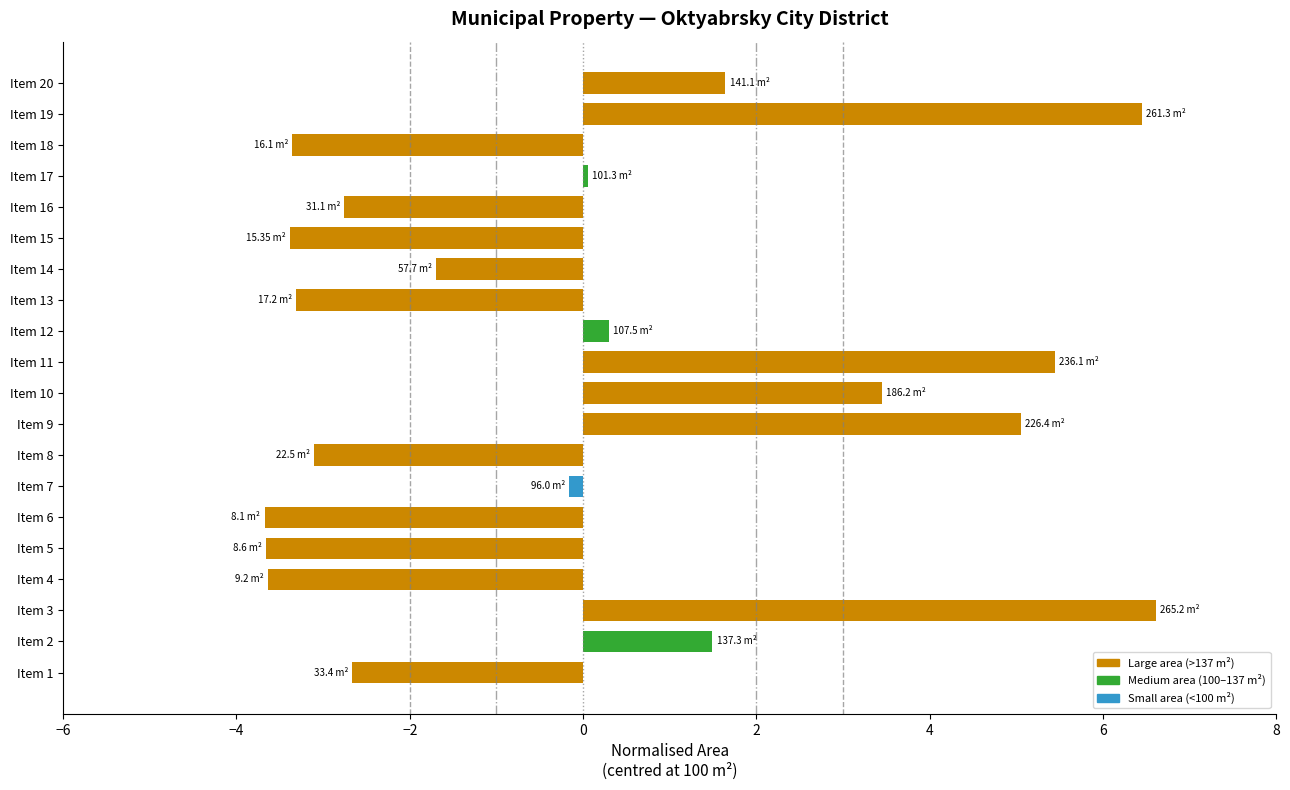

What is the difference between the values at Item 1 and Item 5?

1.0